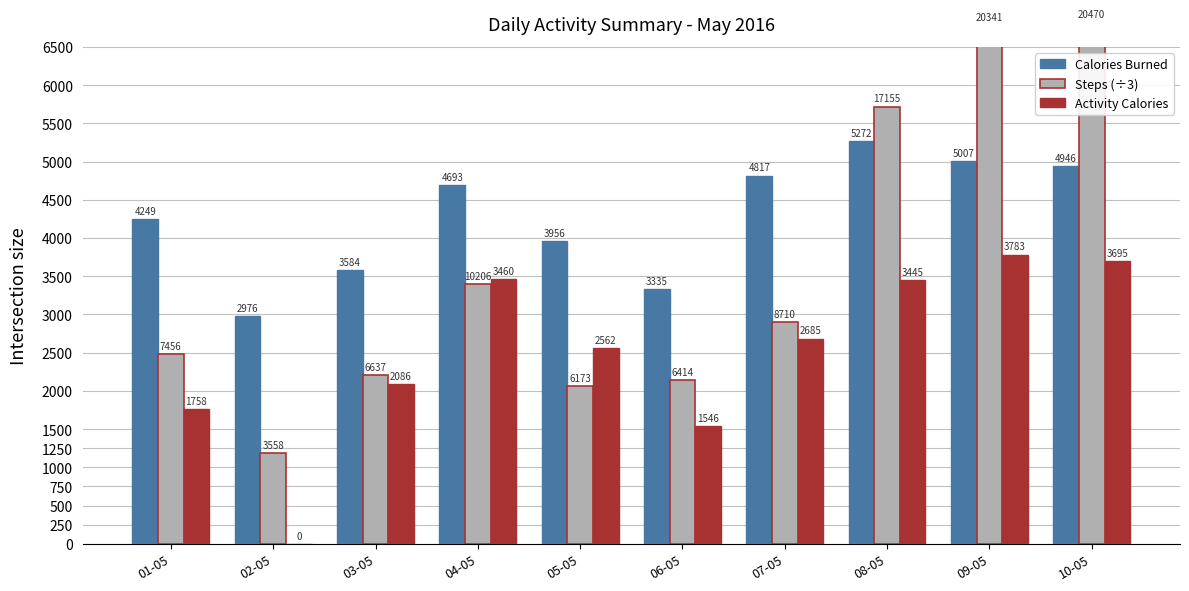

What is the label of the 1st bar from the right?

10-05